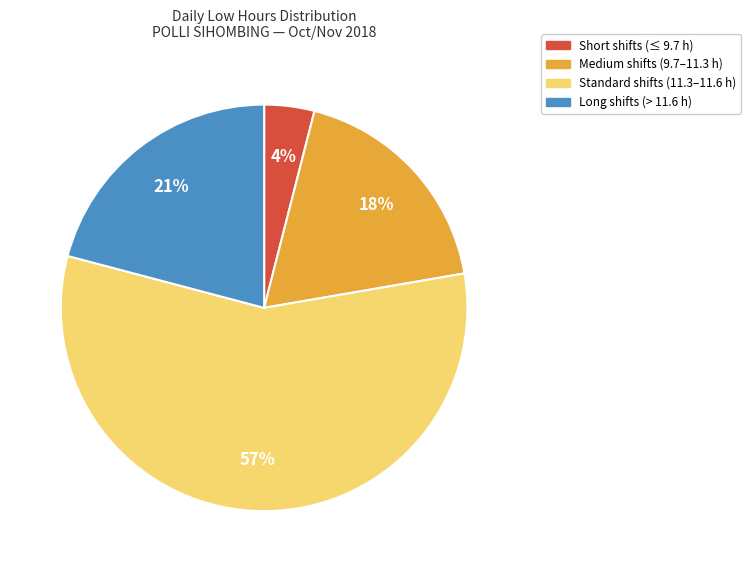

To the nearest percent, what is the difference between the largest and smallest slice percentages?

53%